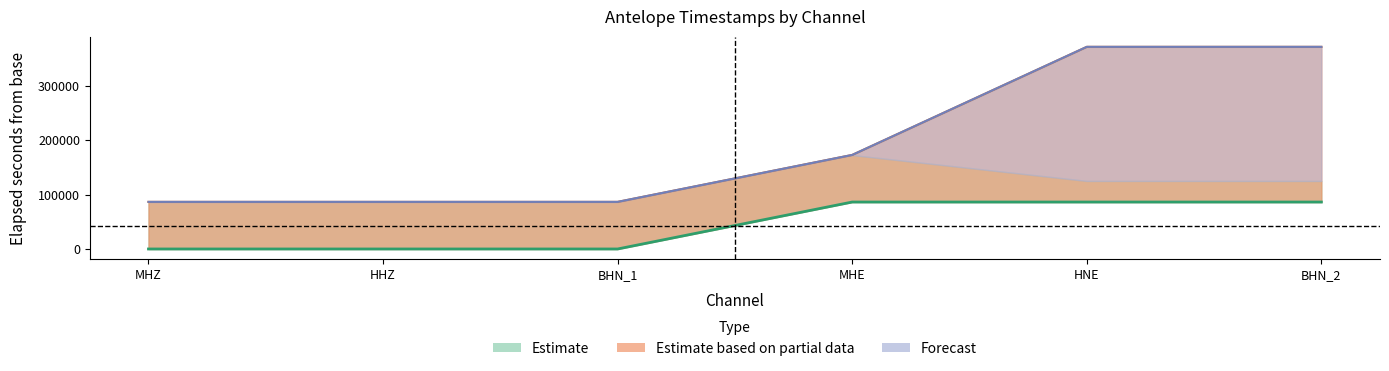

True or false: antelope_starttime and ingestion_timestamp intersect in this chart.

False